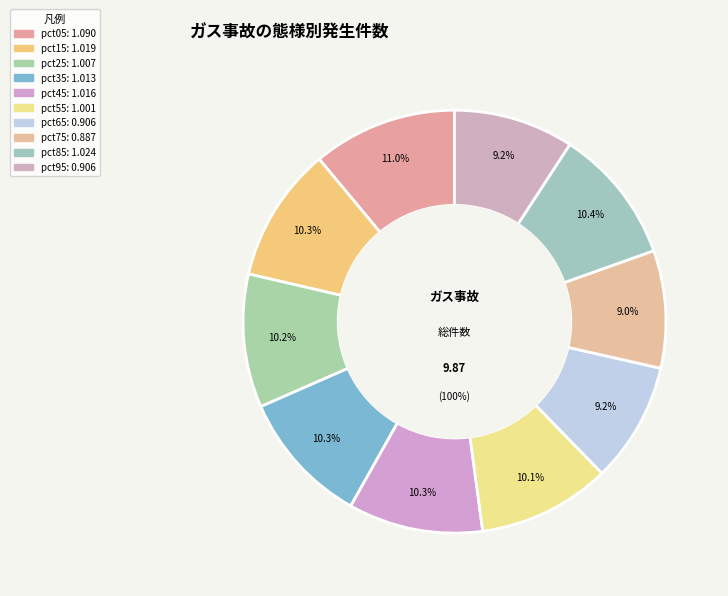

To the nearest percent, what is the average slice percentage?

10%